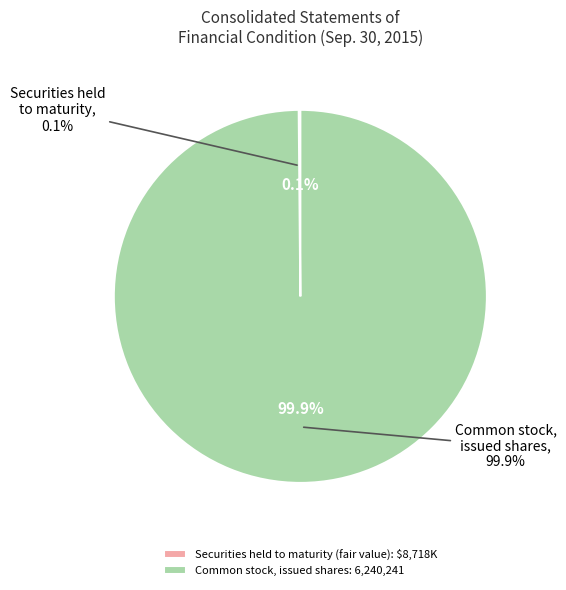

Is it true that Common stock, issued shares is 90% of the pie?

False